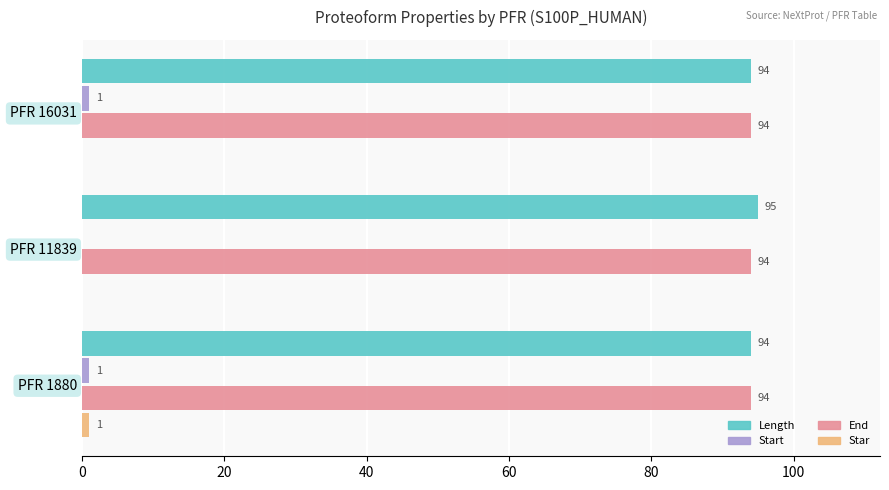

The value of End at PFR 11839 is 94. True or false?

True